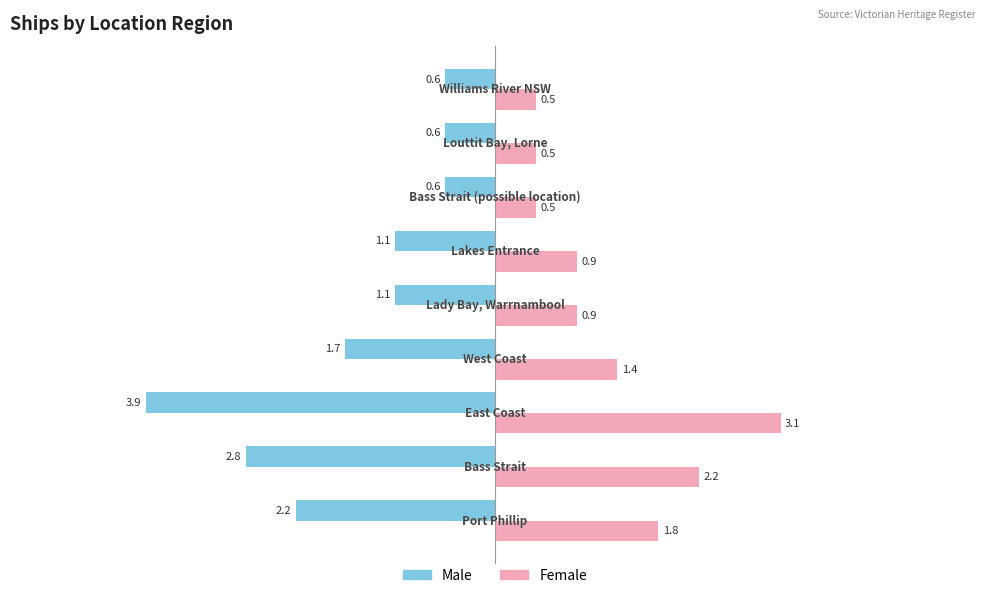

Which series has the widest spread of values?

Male